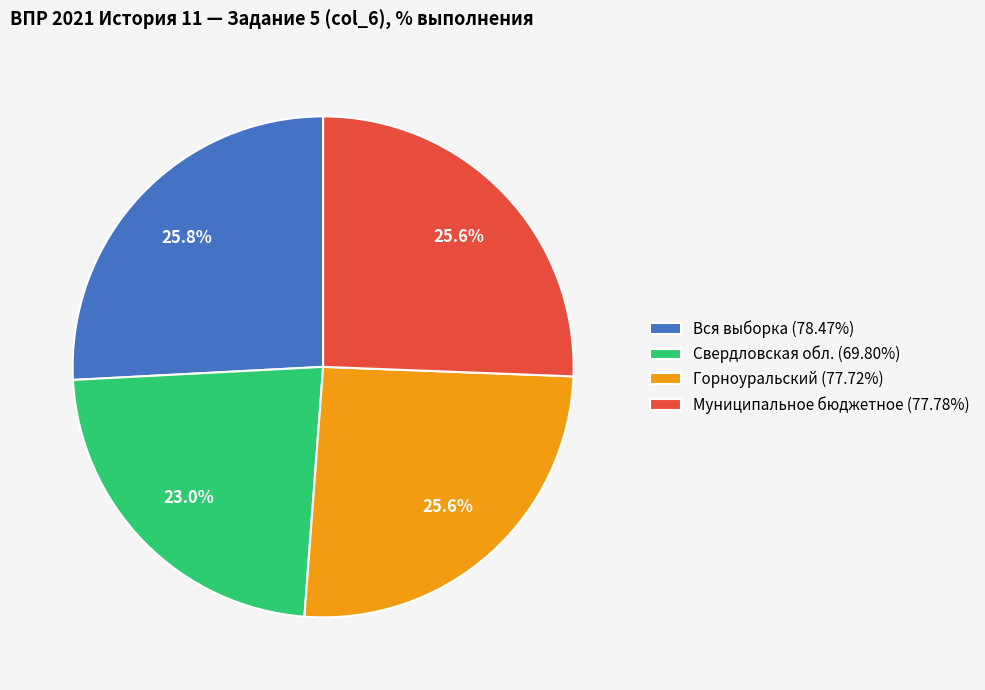

What is the ratio of the value at Муниципальное бюджетное (77.78%) to the value at Горноуральский (77.72%)?

1.0